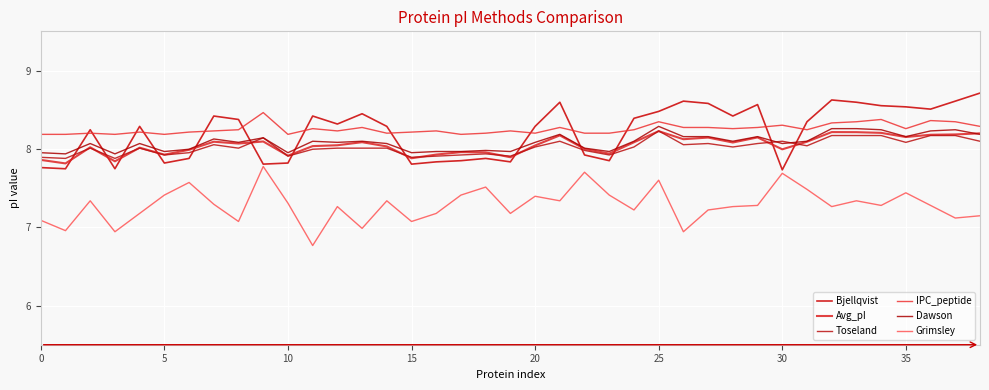

True or false: Avg_pI and IPC_peptide cross at least once.

False